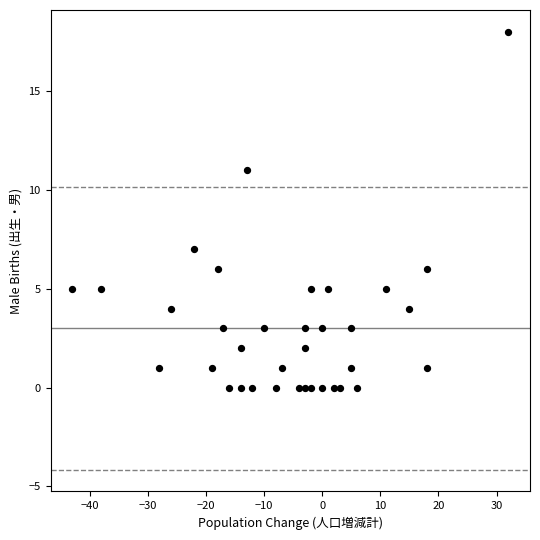

What is the range of Y values (max minus min)?

18